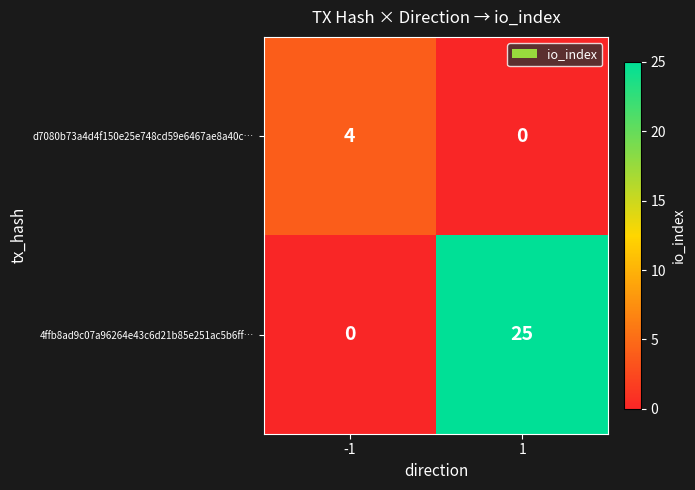

What is the spread (max minus min) of values at 1?

25